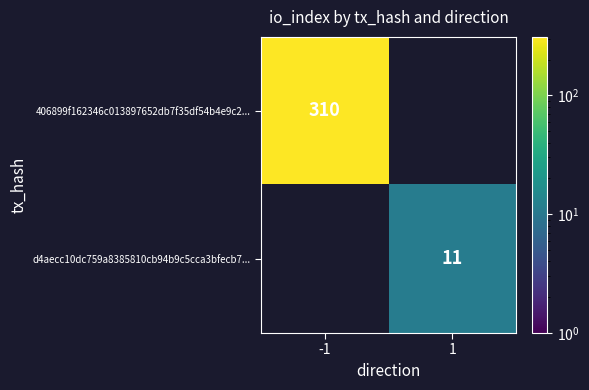

True or false: d4aecc10dc759a8385810cb94b9c5cca3bfecb7... has a value of 11 at 1.

True